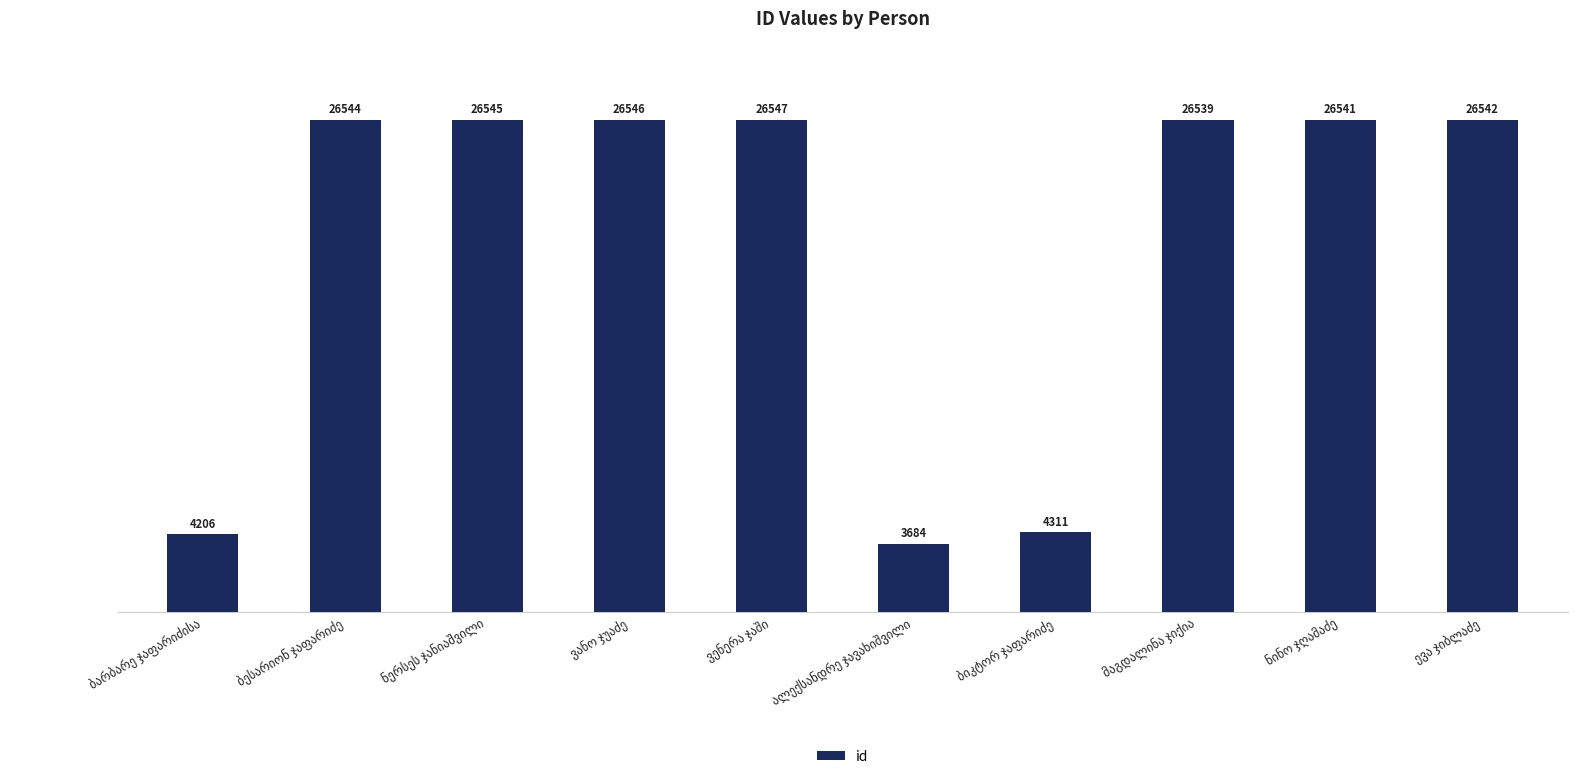

What is the smallest value displayed?

3684